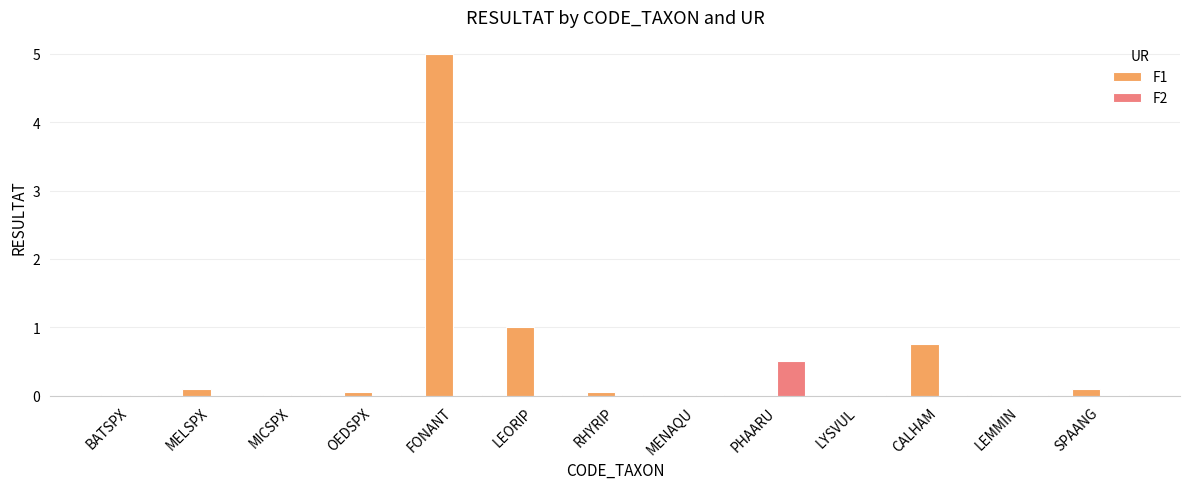

At which category is the sum across all series the highest?

FONANT